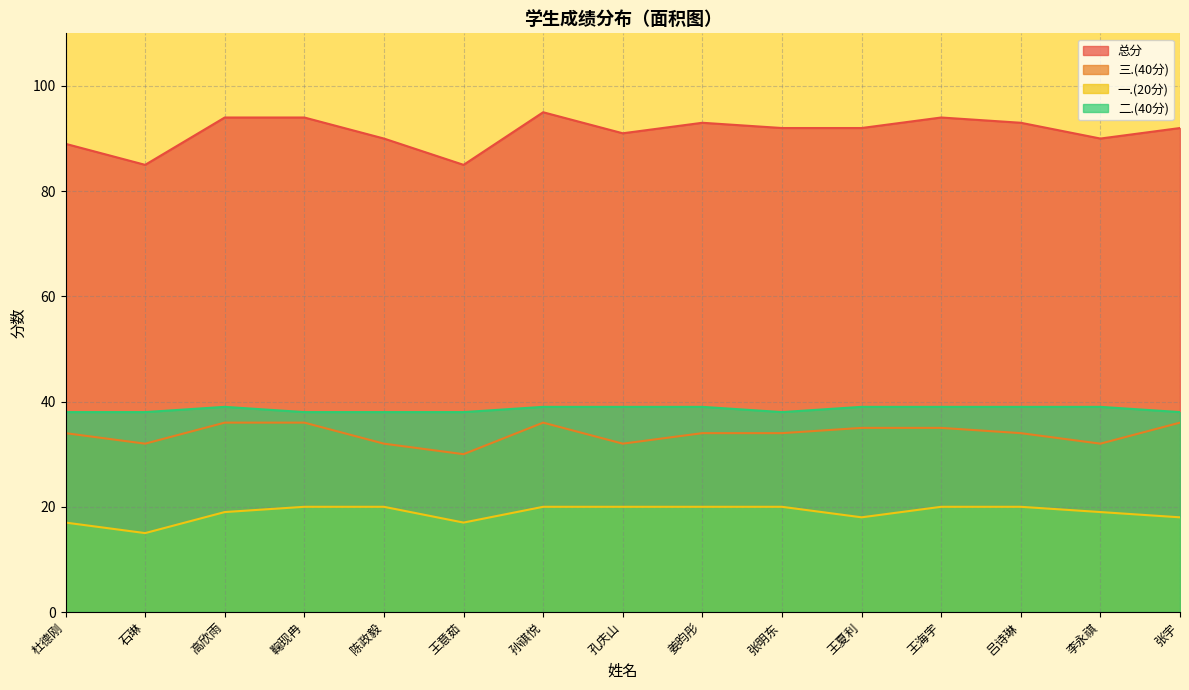

True or false: 二.(40分) and 一.(20分) cross at least once.

False